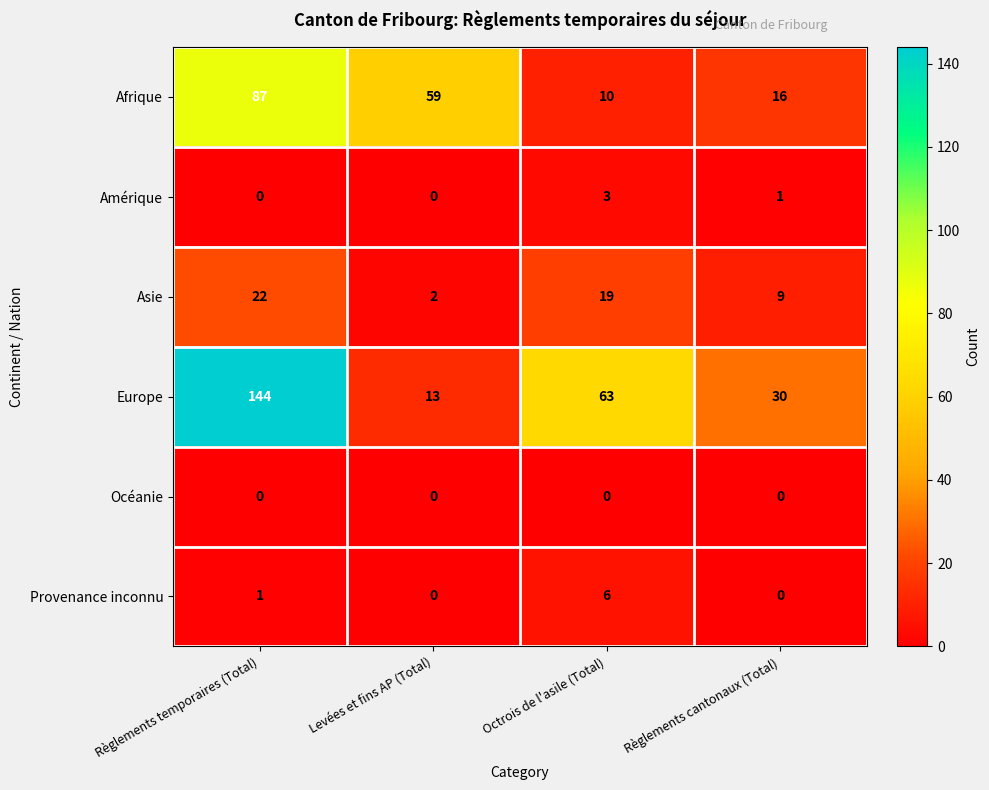

What is the average value of the Asie series?

13